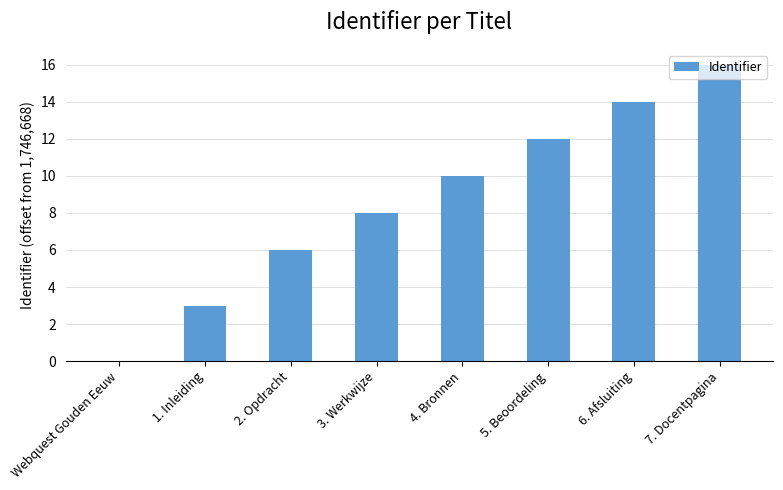

At which category does the chart reach its peak across all series?

7. Docentpagina